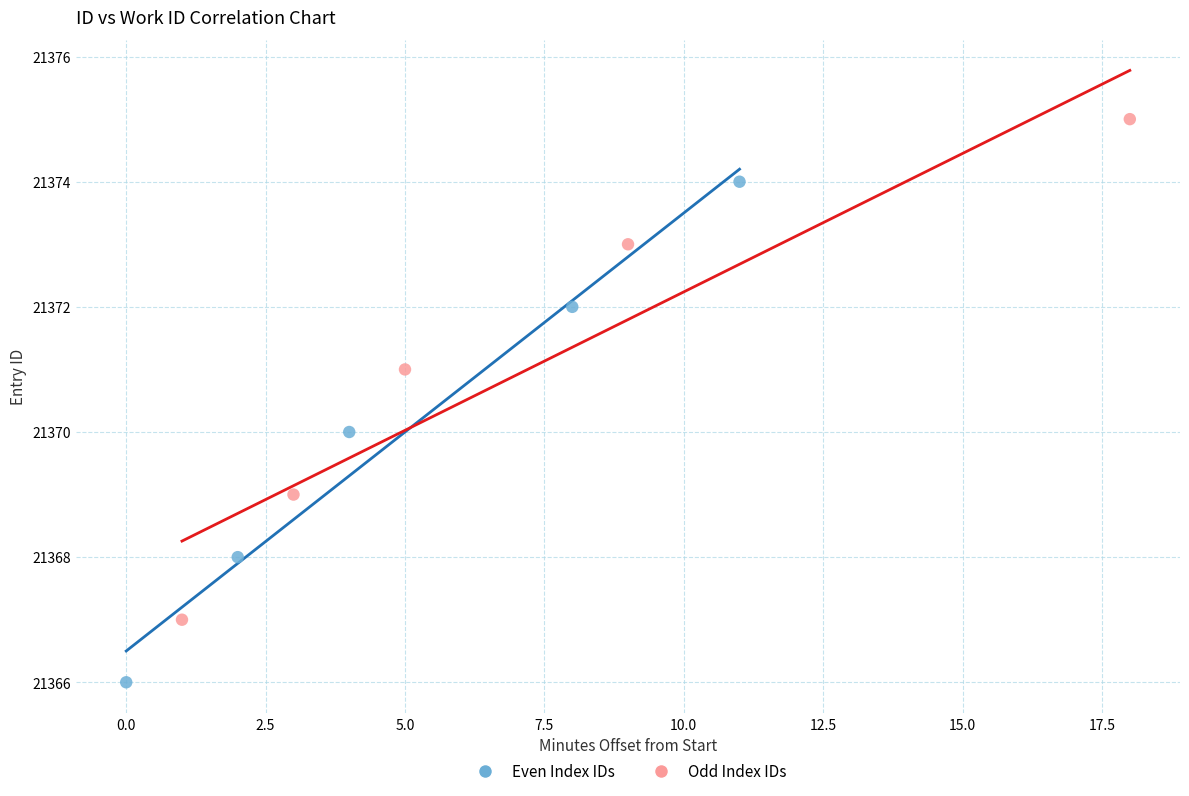

What are all the series names shown in the legend?

Even Index IDs, Odd Index IDs